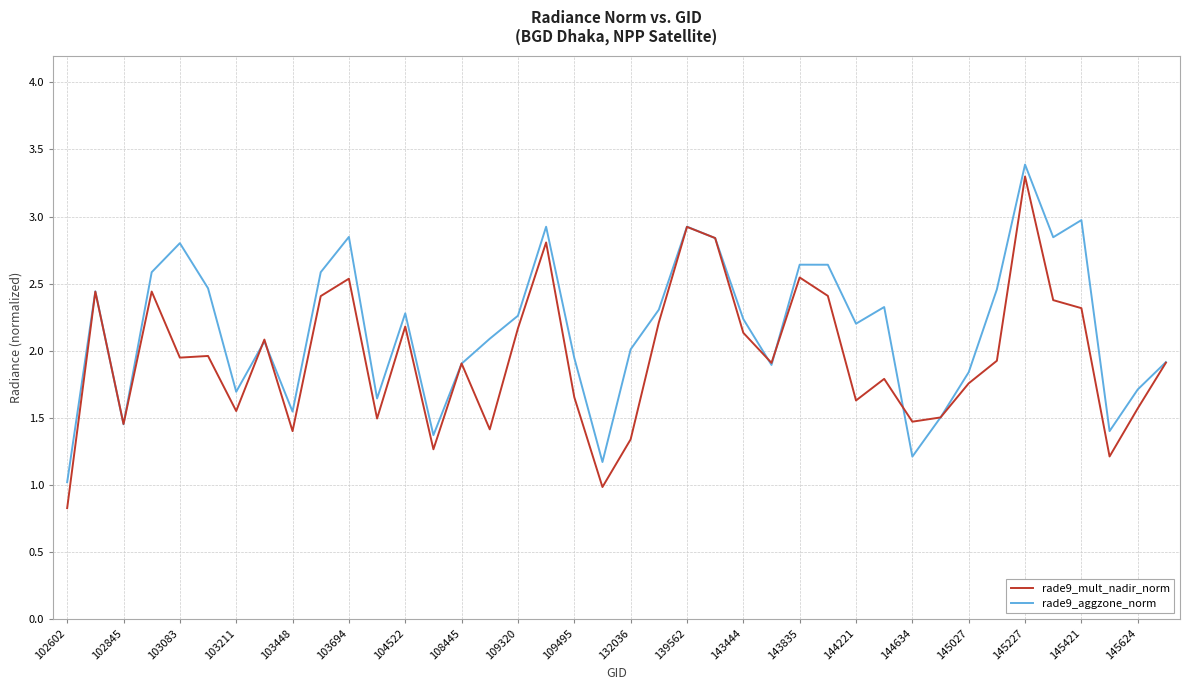

Which series has the widest spread of values?

rade9_mult_nadir_norm